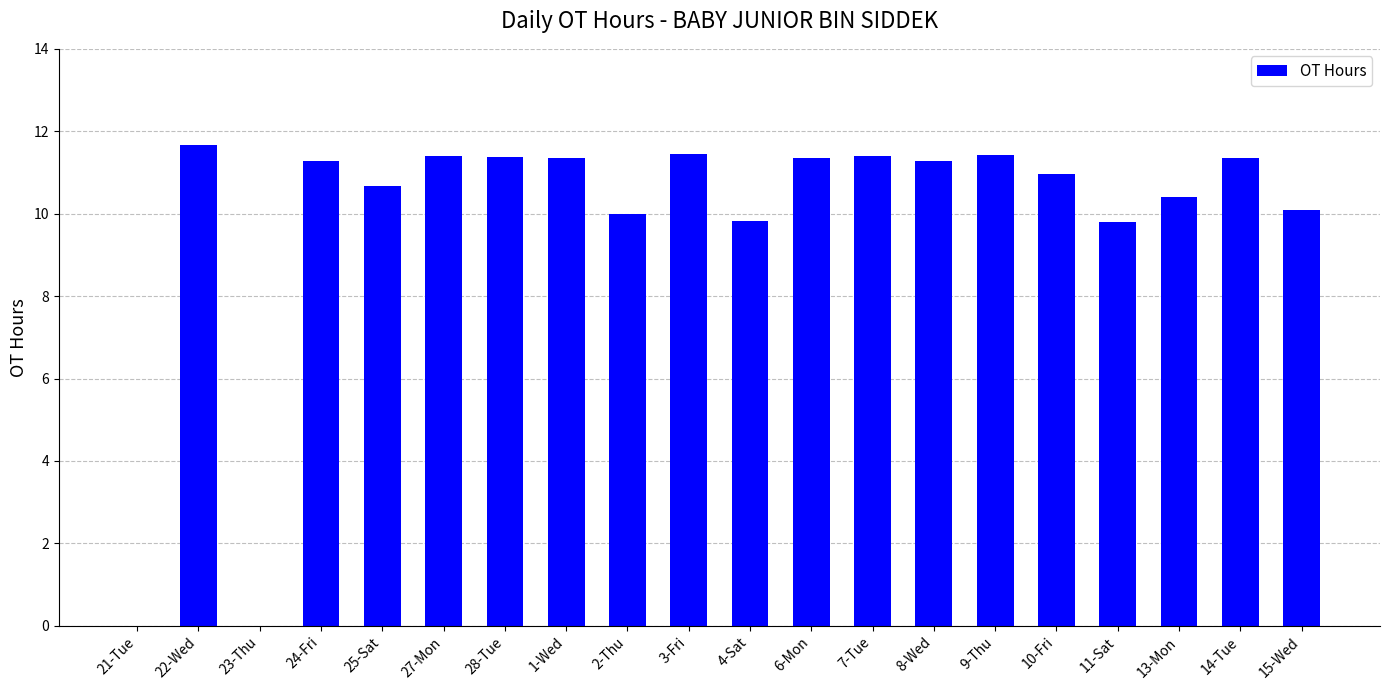

Are the bars horizontal?

No